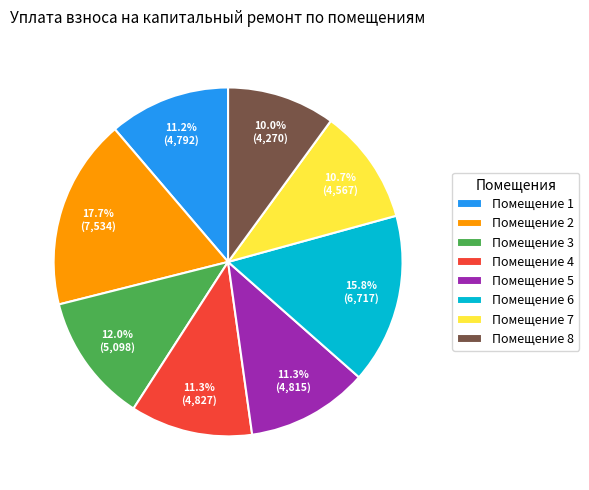

Which category has the smallest portion of the pie?

Помещение 8